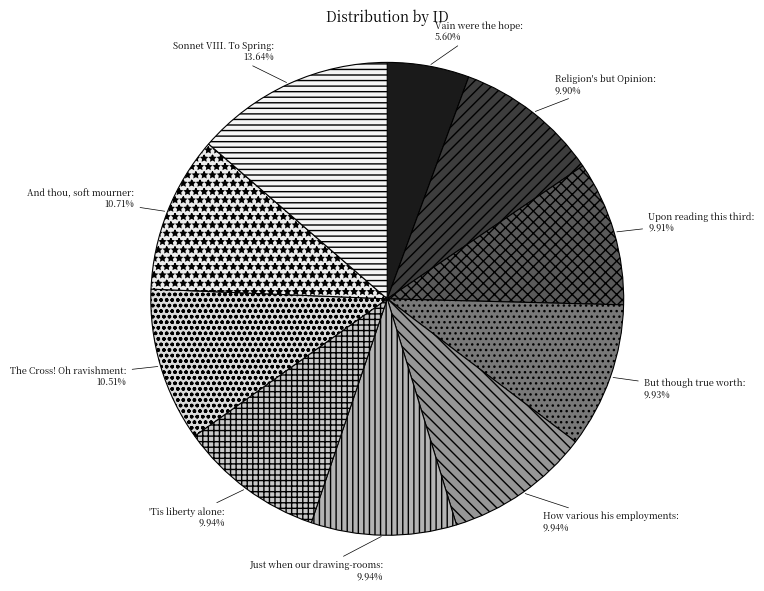

To the nearest percent, what is the average slice percentage?

10%